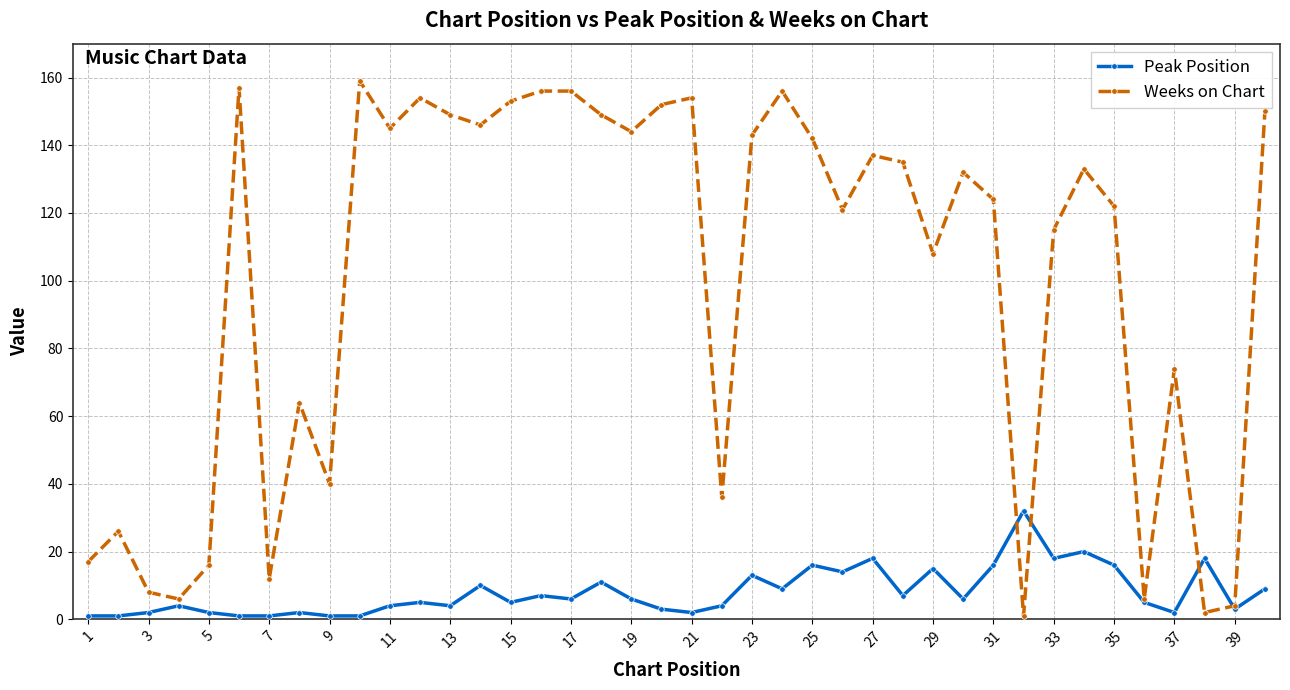

What is the maximum value for Peak Position?

32